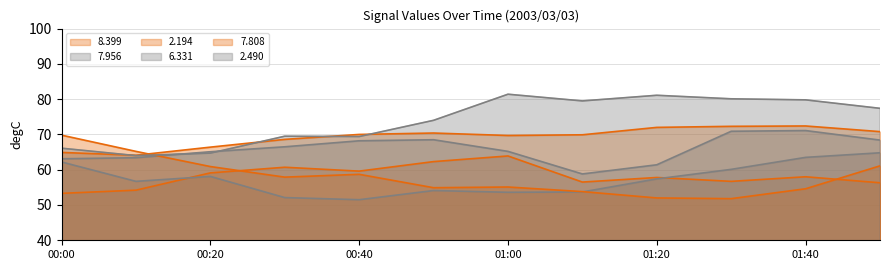

Rank the series by their maximum value, from lowest to highest.

8.399, 7.956, 7.808, 6.331, 2.194, 2.490